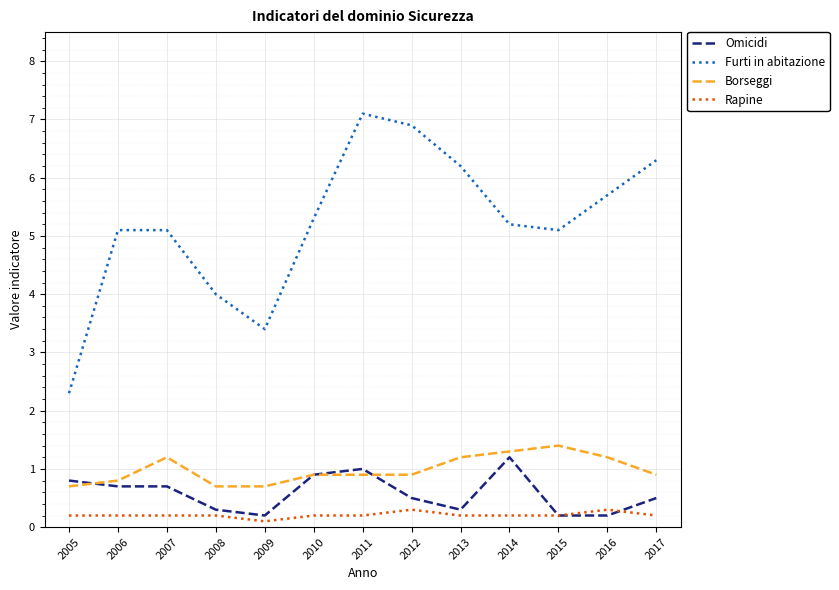

Reading left to right, what are all the values shown in this chart?

Omicidi: 0.8	0.7	0.7	0.3	0.2	0.9	1.0	0.5	0.3	1.2	0.2	0.2	0.5
Furti in abitazione: 2.3	5.1	5.1	4.0	3.4	5.3	7.1	6.9	6.2	5.2	5.1	5.7	6.3
Borseggi: 0.7	0.8	1.2	0.7	0.7	0.9	0.9	0.9	1.2	1.3	1.4	1.2	0.9
Rapine: 0.2	0.2	0.2	0.2	0.1	0.2	0.2	0.3	0.2	0.2	0.2	0.3	0.2